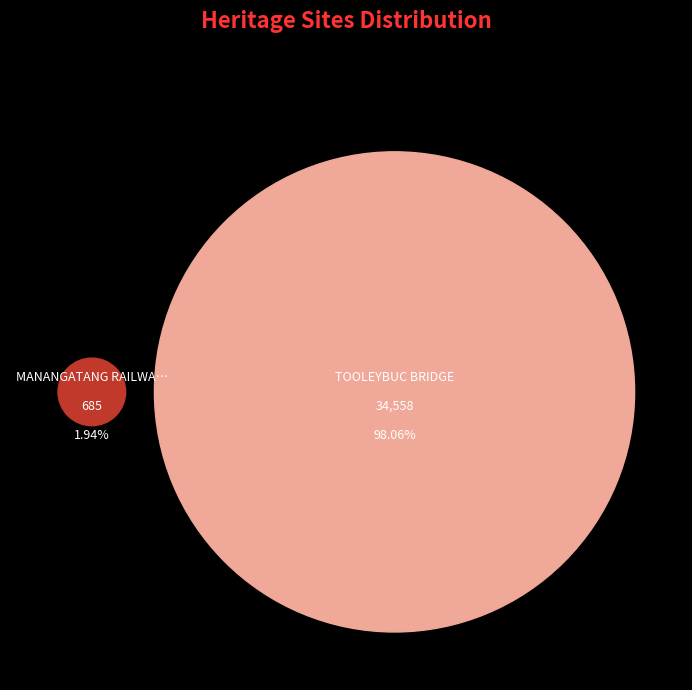

Rank the categories by value from highest to lowest.

TOOLEYBUC BRIDGE, MANANGATANG RAILWAY STATION COMPLEX